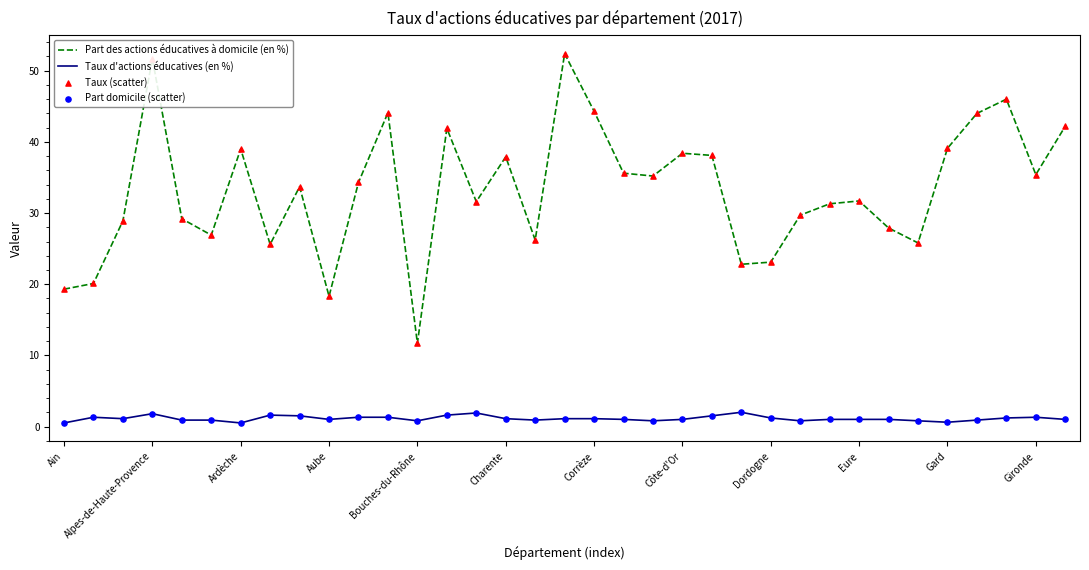

Which series has the largest range (max minus min)?

Part des actions éducatives à domicile (en %)